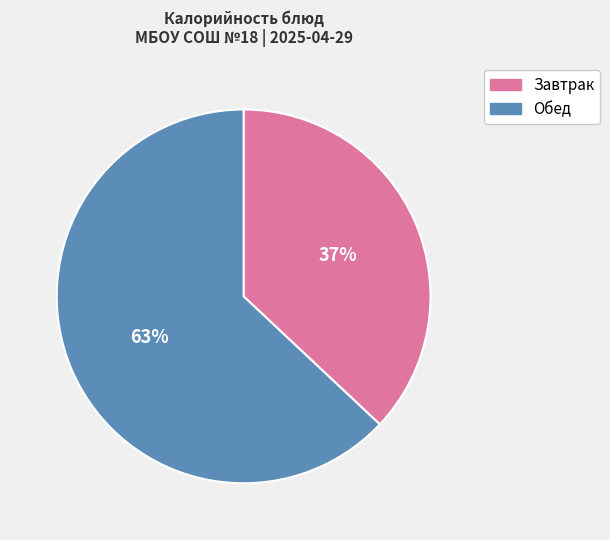

To the nearest percent, what is the difference between the largest and smallest slice percentages?

26%